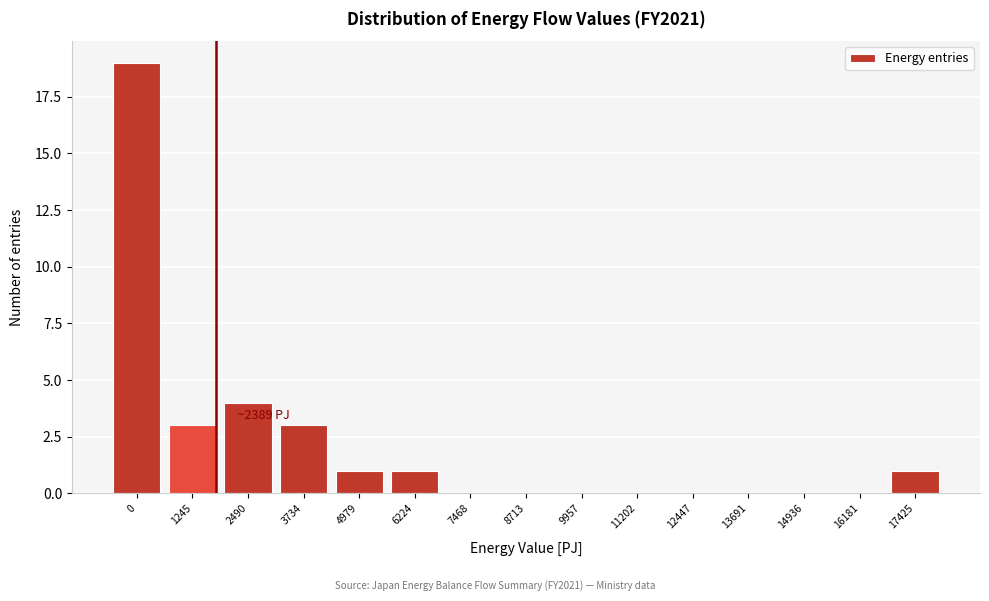

Reading left to right, list all the values displayed in this chart.

0=19	1245=3	2490=4	3734=3	4979=1	6224=1	7468=0	8713=0	9957=0	11202=0	12447=0	13691=0	14936=0	16181=0	17425=1